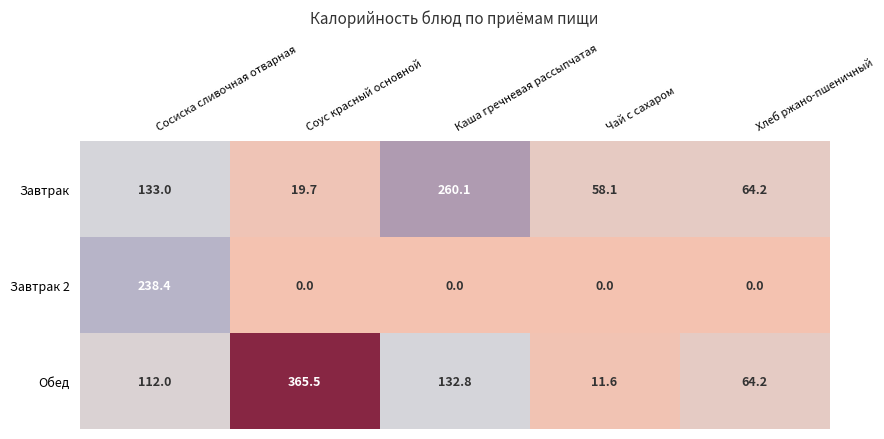

Rank the series by their average value, from highest to lowest.

Обед, Завтрак, Завтрак 2